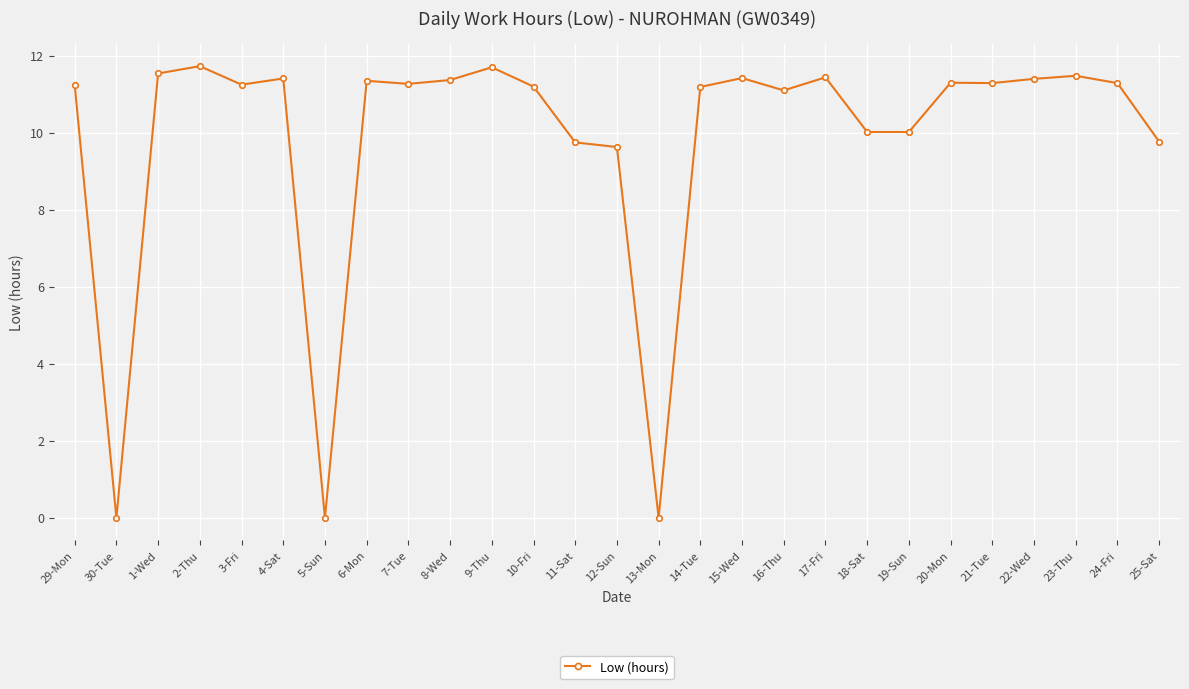

Approximately how many times larger is the value at 23-Thu compared to 14-Tue?

1.0